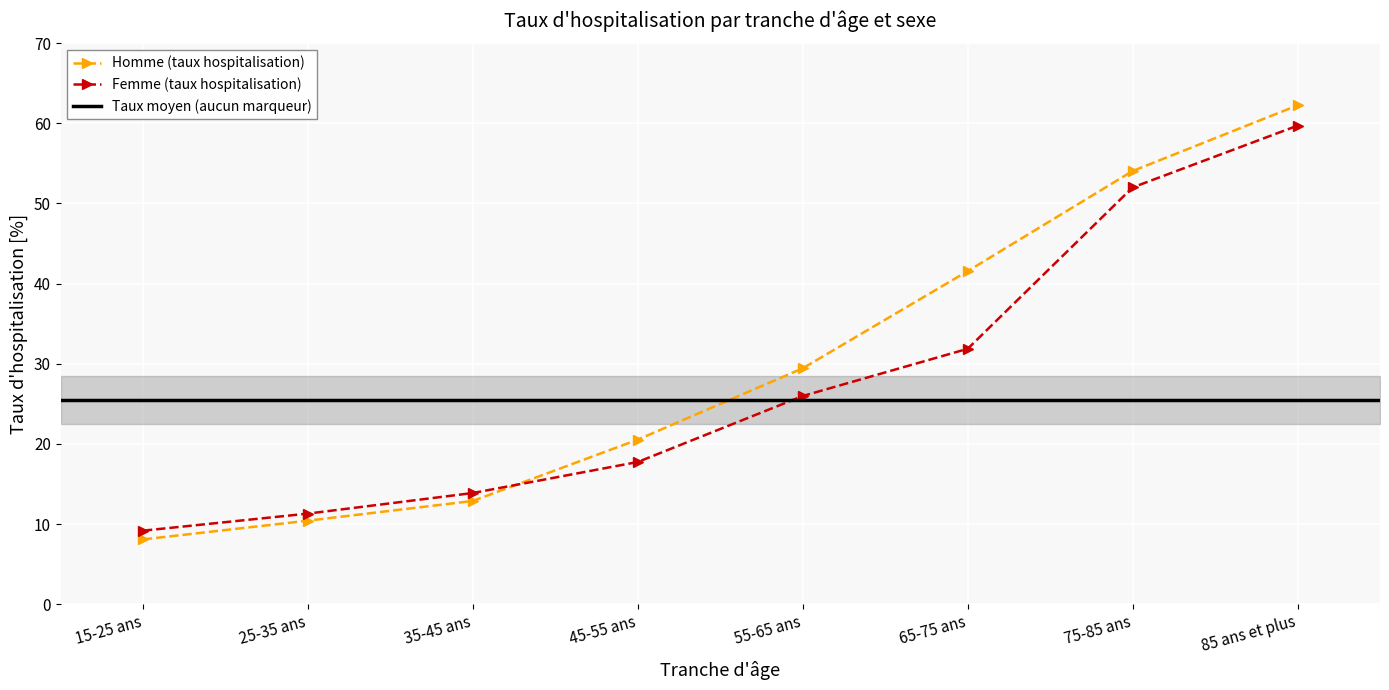

Between which two adjacent categories do Homme (taux hospitalisation) and Femme (taux hospitalisation) first intersect?

35-45 ans and 45-55 ans